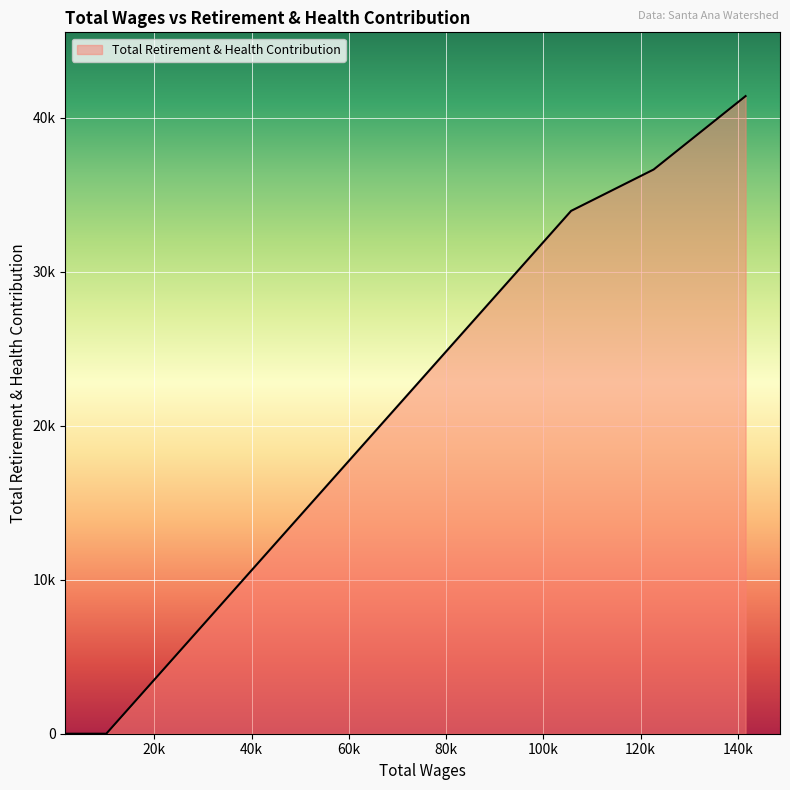

Which category has the highest value across all series?

141584.0